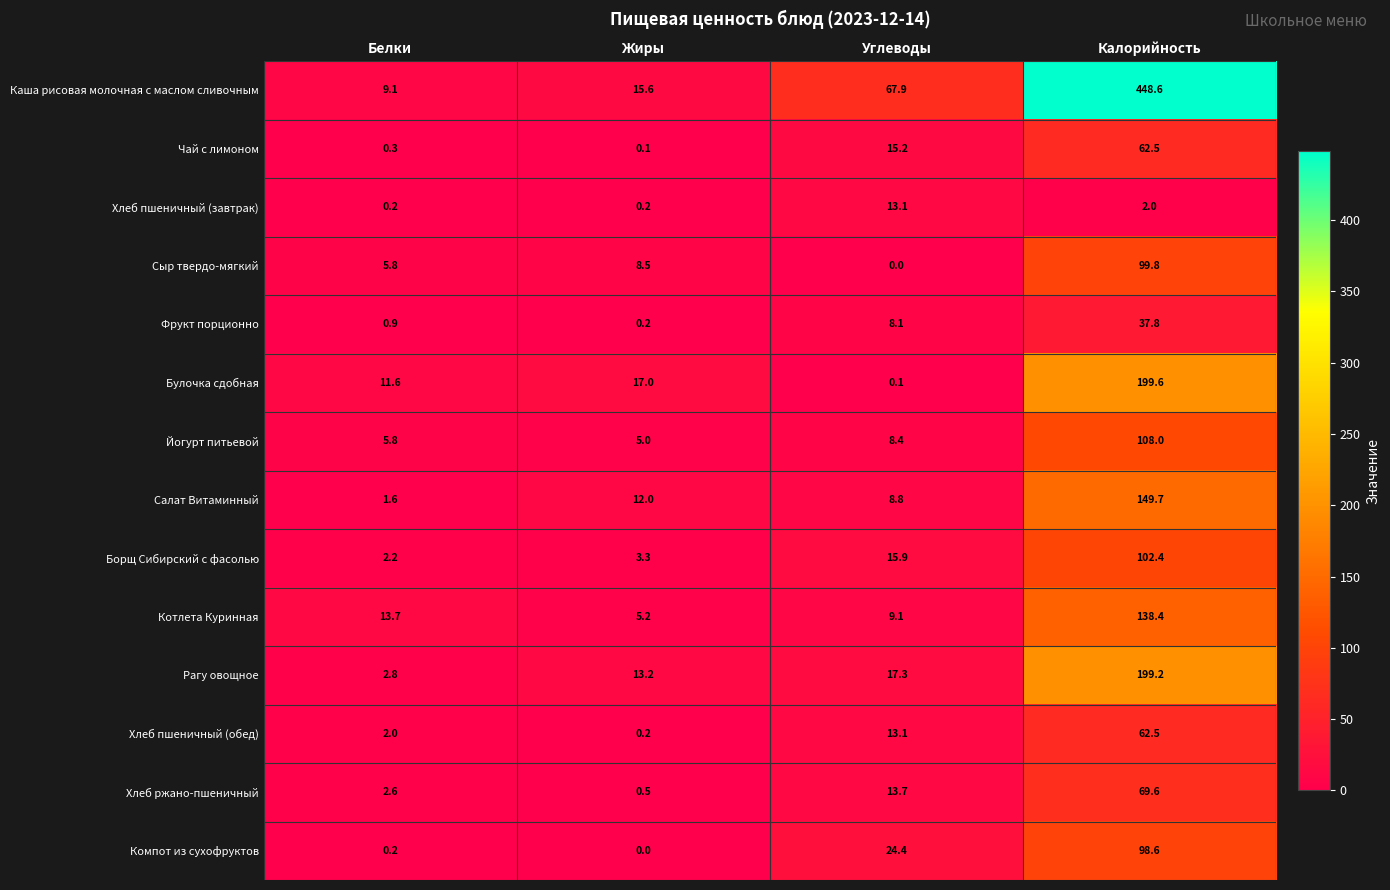

What is the approximate value of Компот из сухофруктов at Углеводы?

24.4